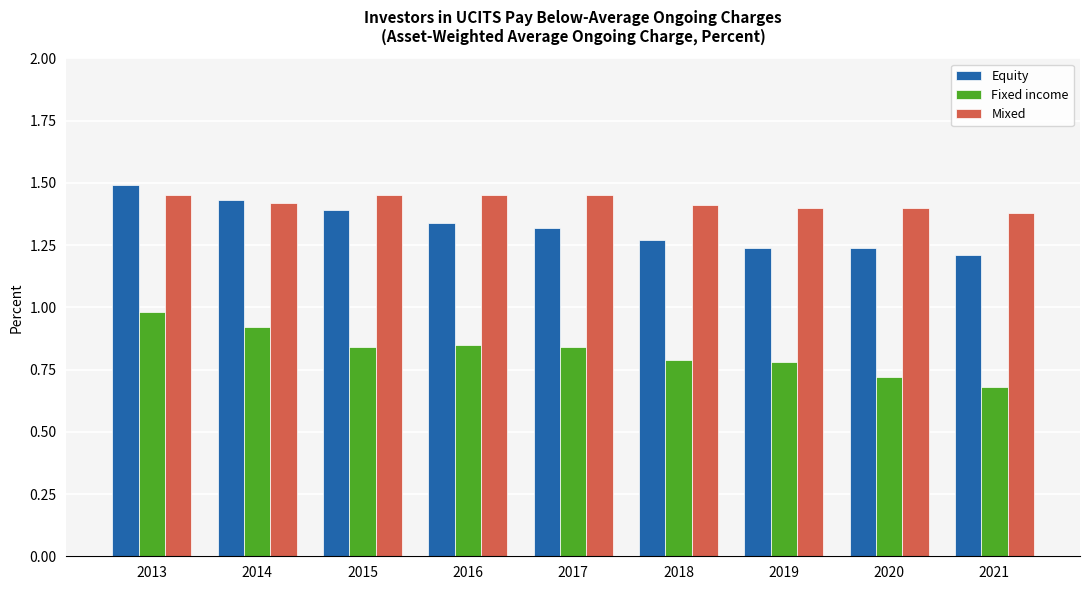

Count the Equity values in the range 1 to 2.

9